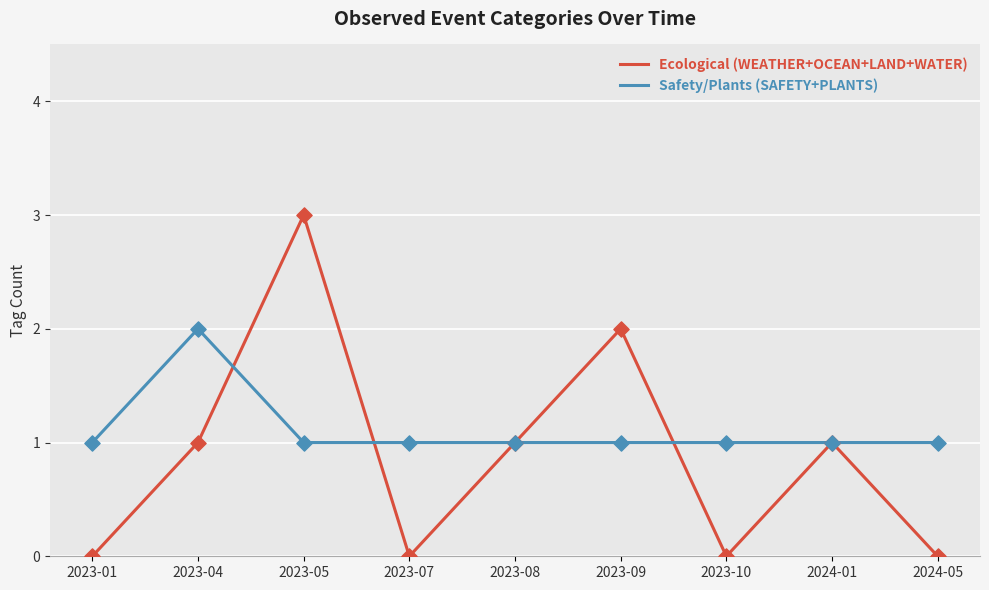

Which series has the largest range (max minus min)?

Ecological (WEATHER+OCEAN+LAND+WATER)